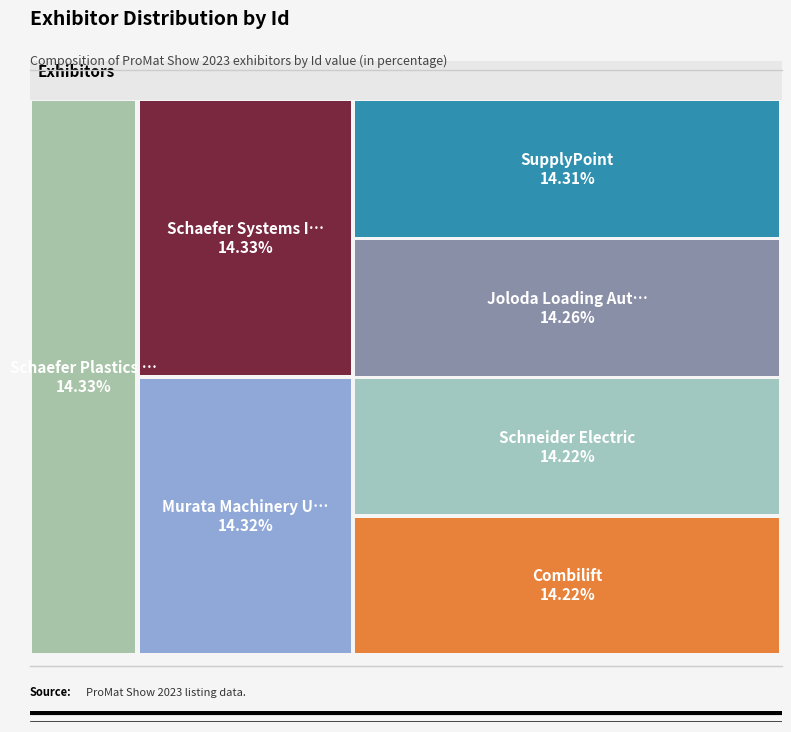

Does any single category account for the majority?

No